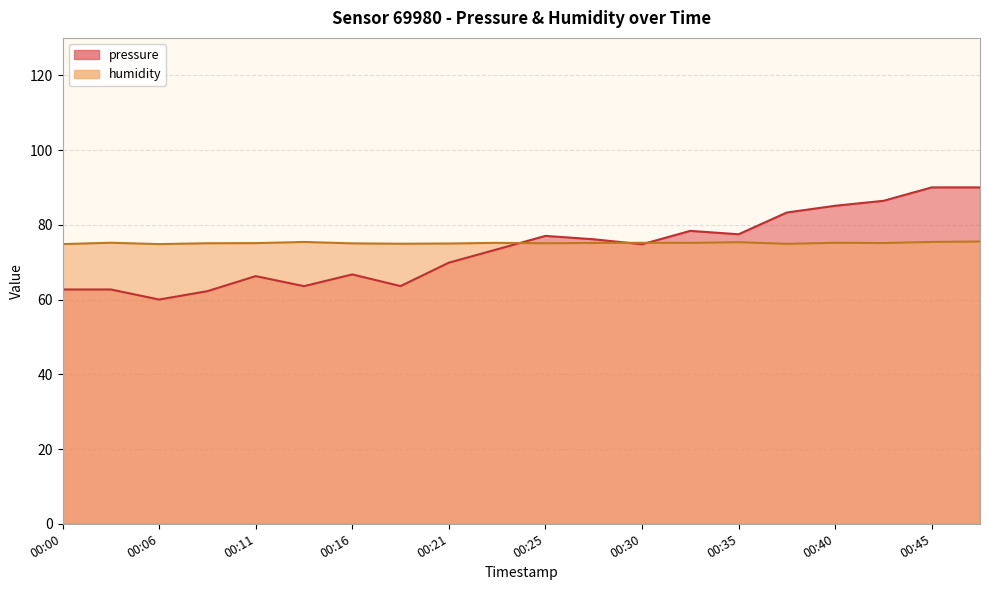

What is the difference between the maximum and minimum values in the pressure series?

30.0